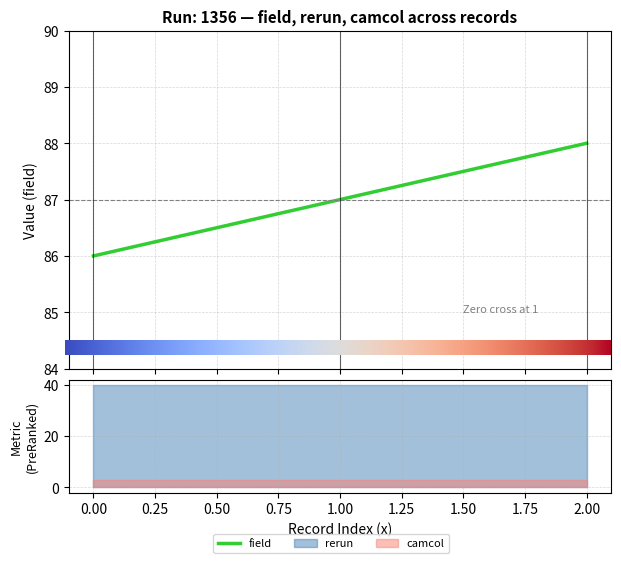

Is the value of camcol at 1356 greater than the value of rerun at 1356?

No